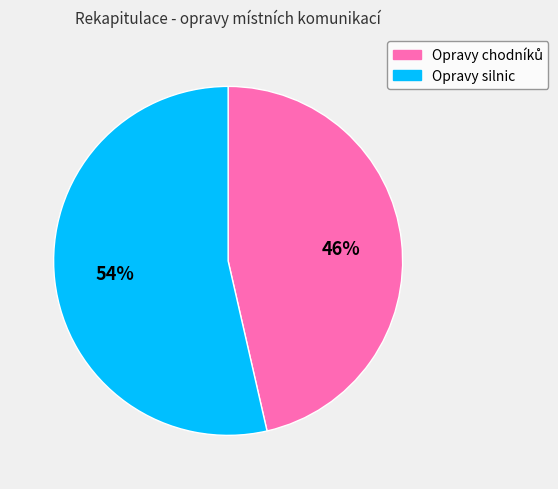

To the nearest percent, what is the average slice percentage?

50%